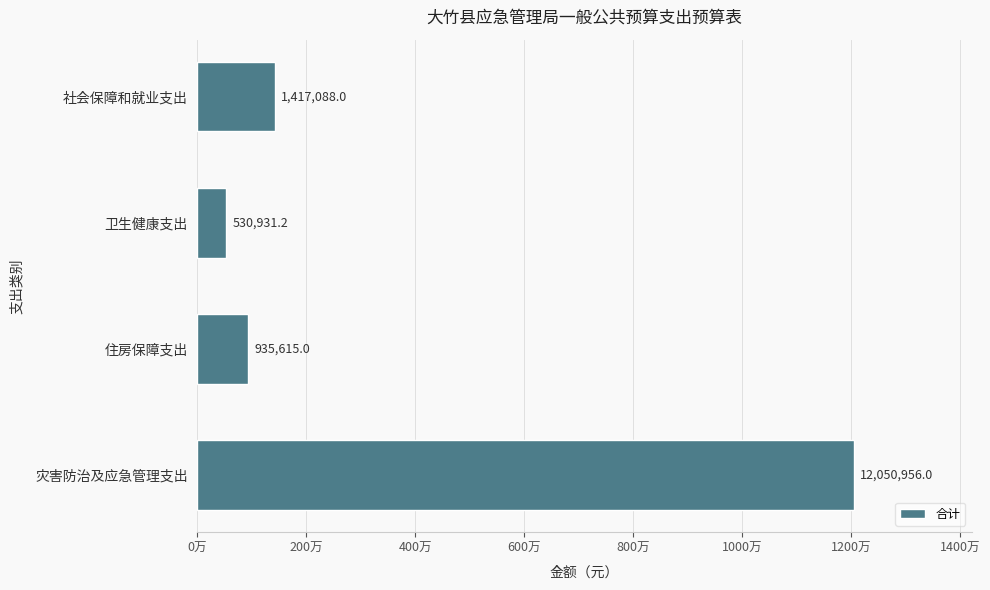

Are the bars horizontal?

Yes